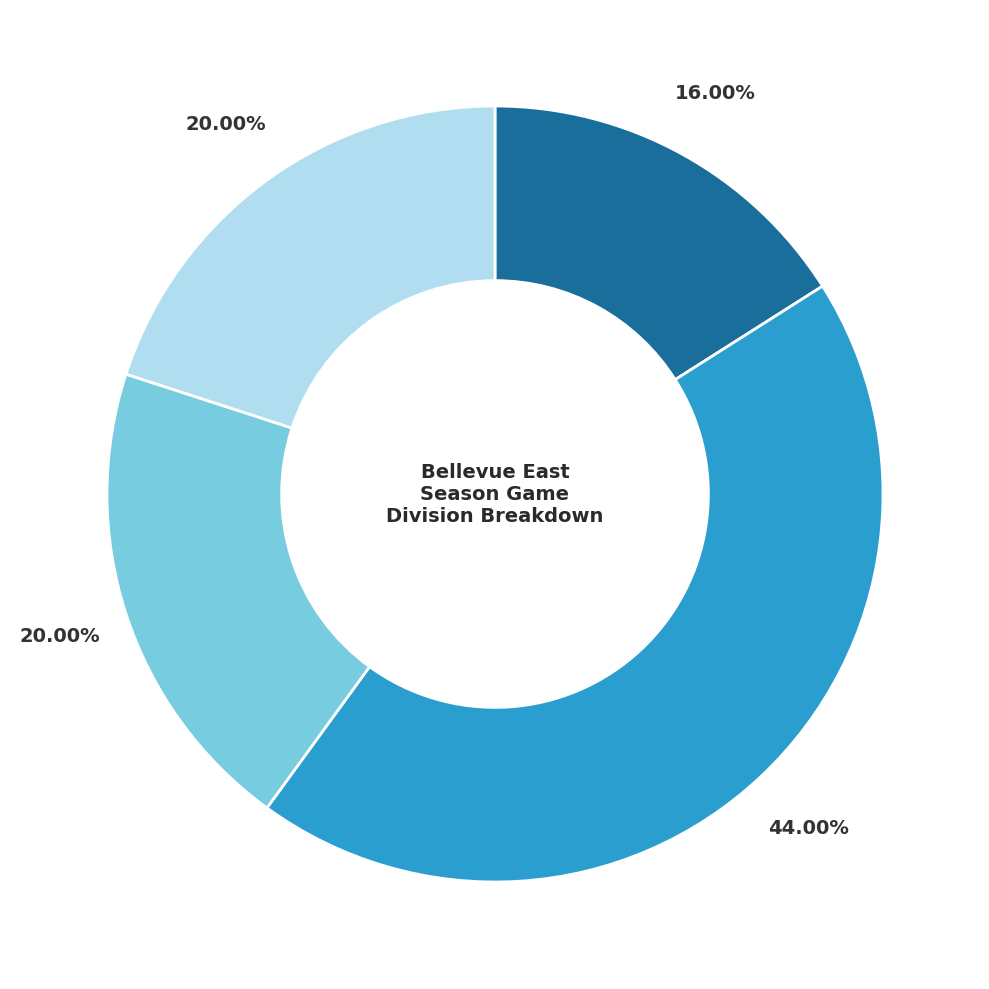

Does any single category account for the majority?

No